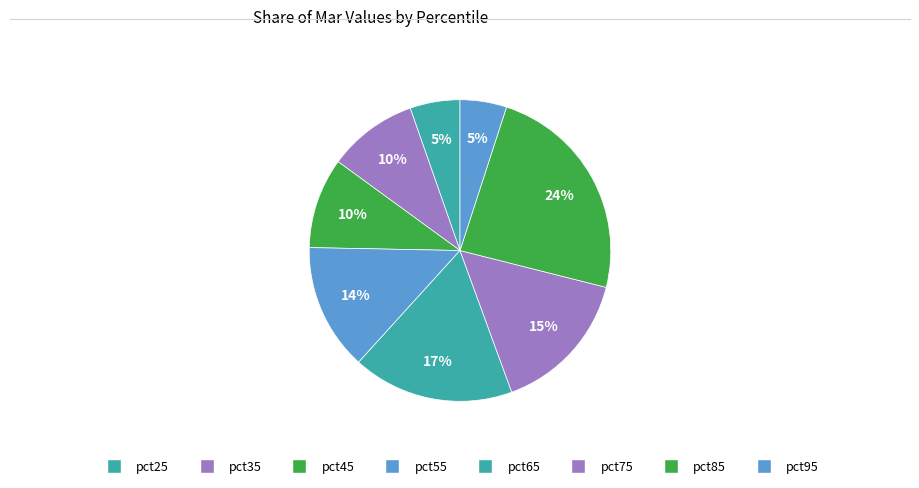

Does any single category account for the majority?

No